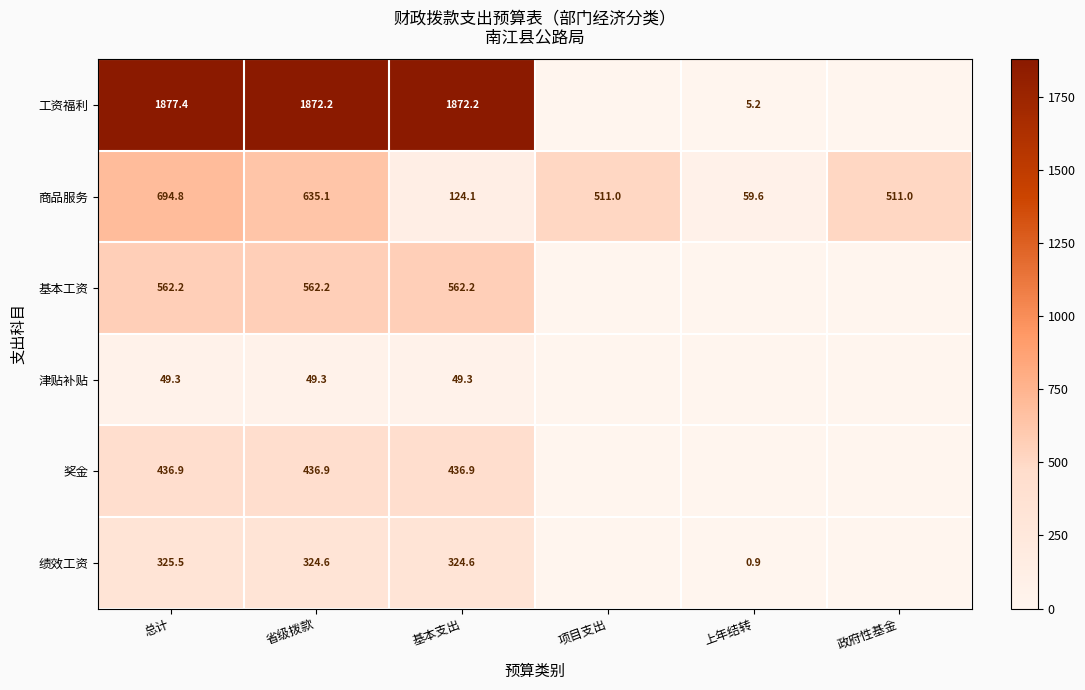

The value of 基本工资 at 基本支出 is 160.2. True or false?

False